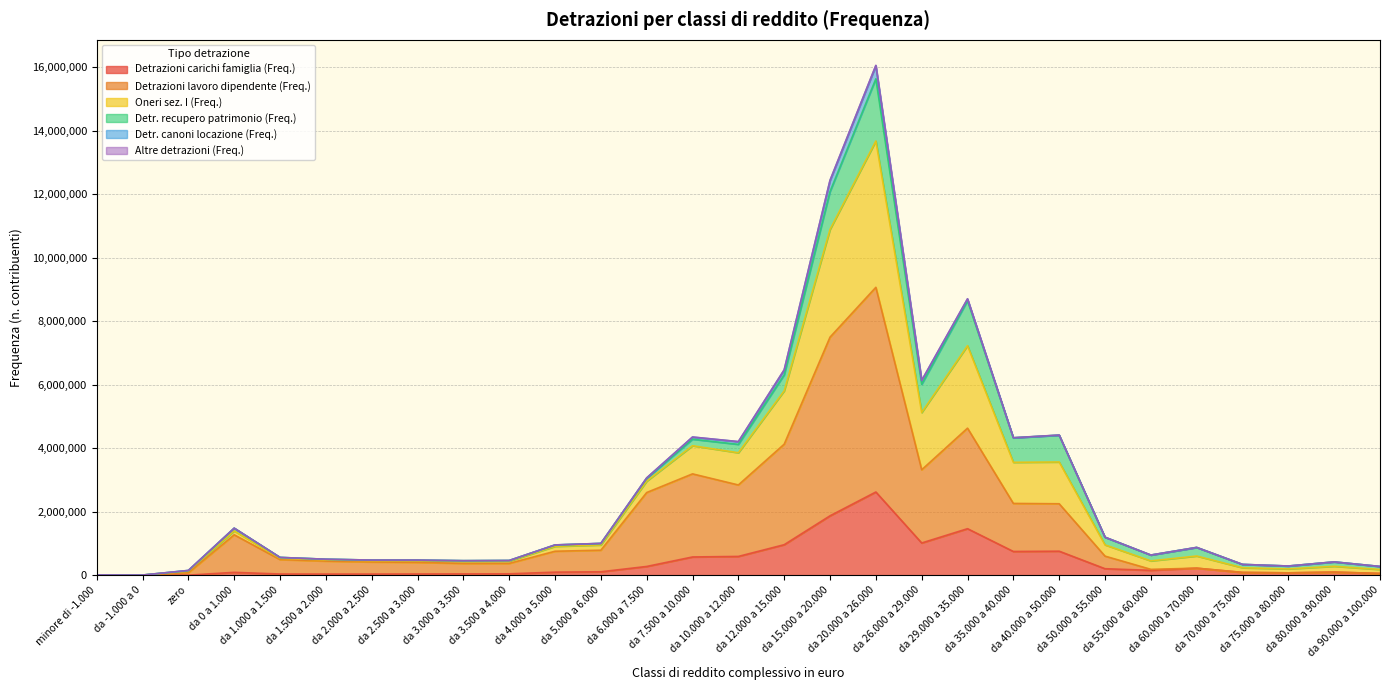

Does the chart have visible grid lines?

Yes